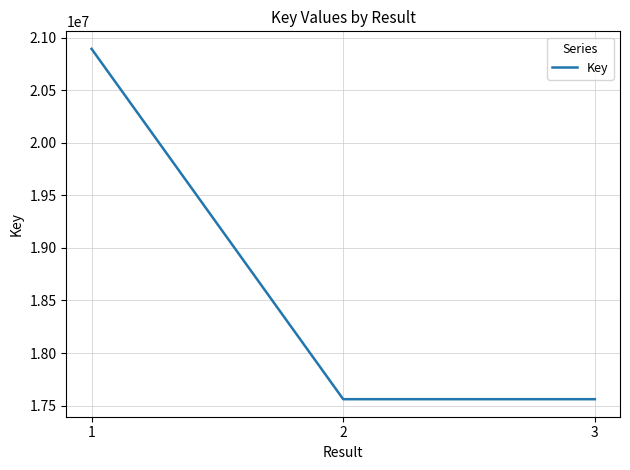

What is the average value?

18672005